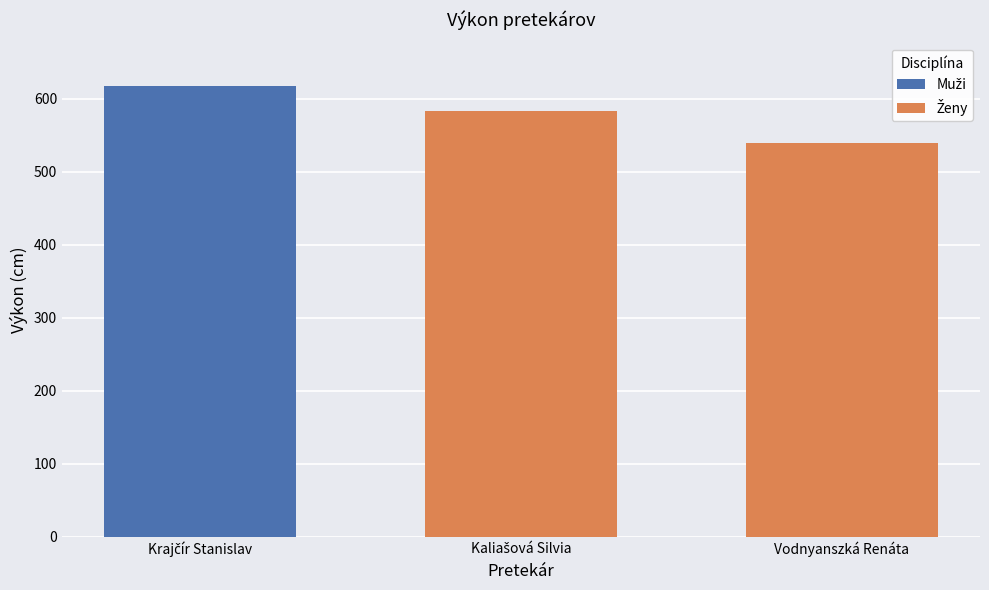

What is the difference between the maximum and minimum values?

77